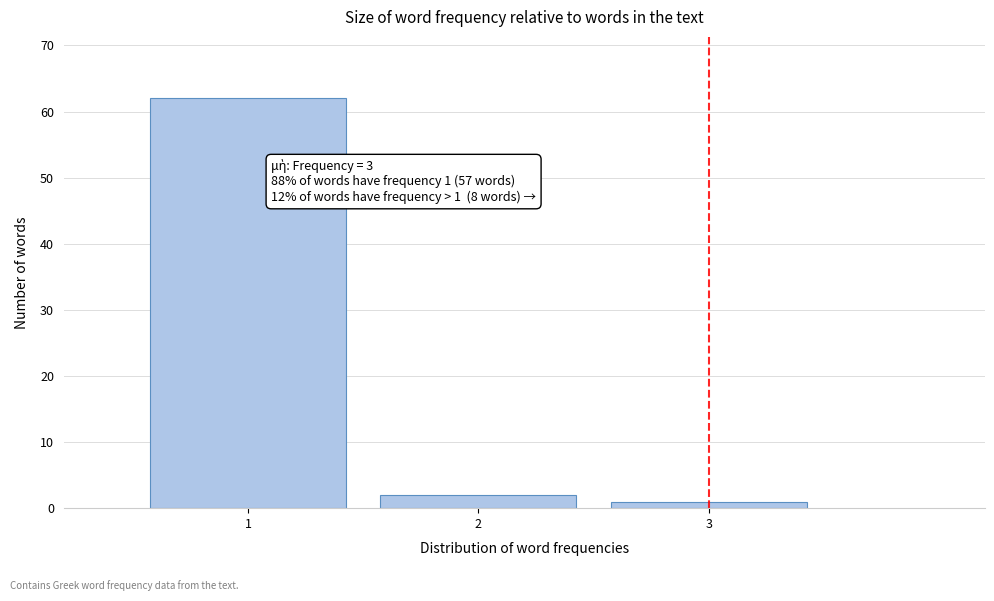

Over which range of the x-axis is the bar tallest?

0.5 to 1.5